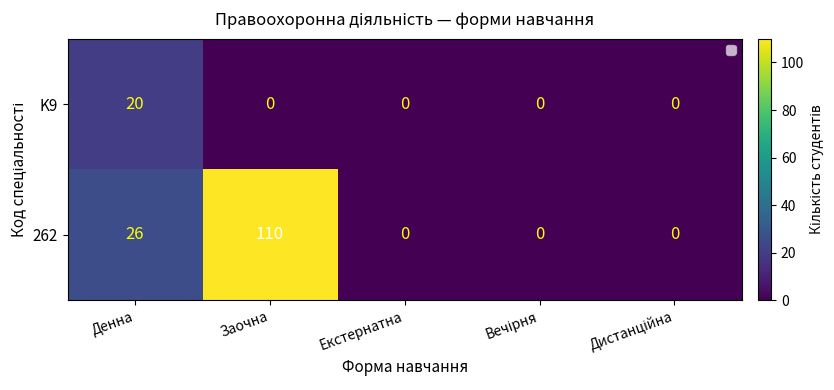

Is it true that 262 equals 0 at Екстернатна?

True